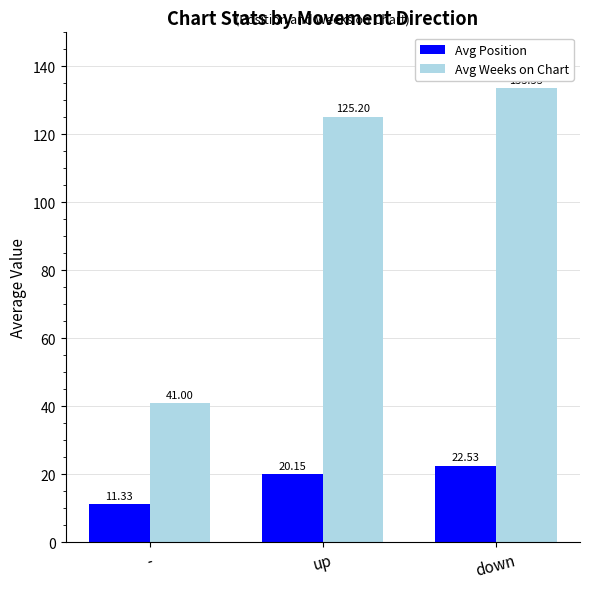

List the series in order of their peak value, lowest first.

Avg Position, Avg Weeks on Chart